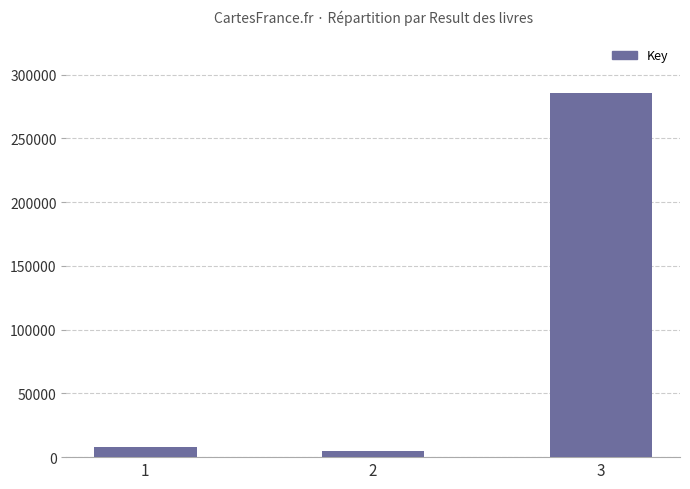

List the labels in order of value, smallest first.

2, 1, 3